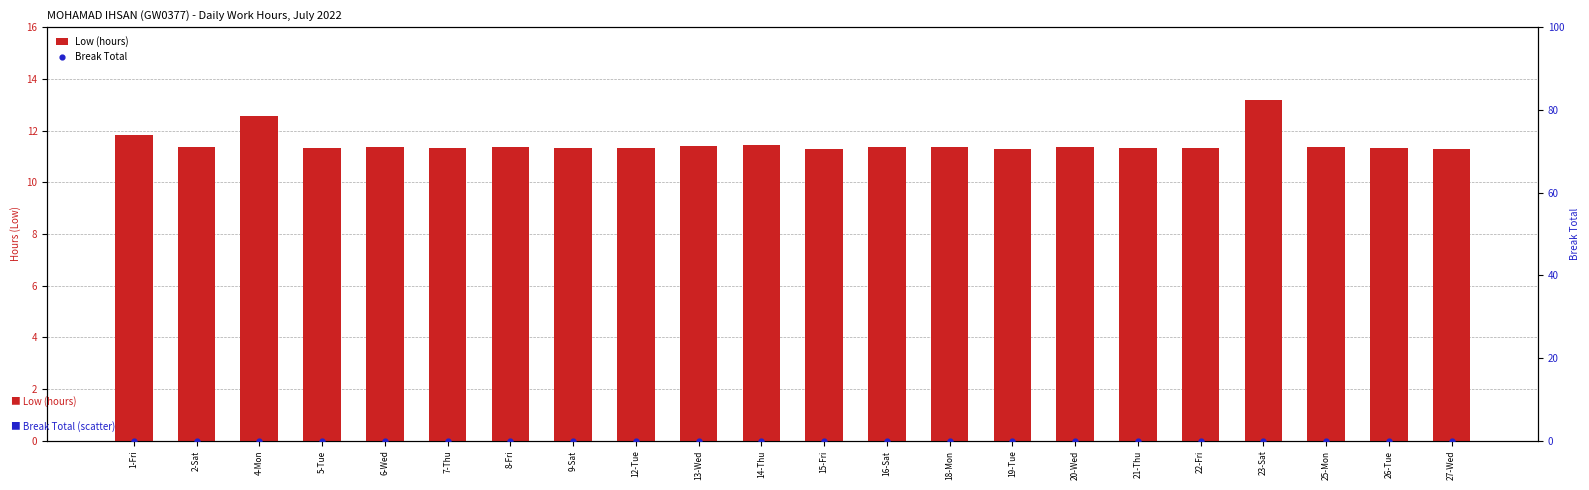

What is the total value across all series at 15-Fri?

11.3